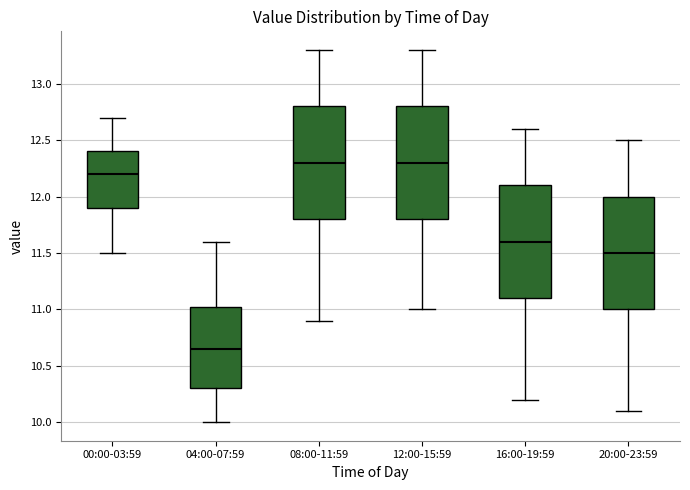

Where does the upper whisker of the box for 16:00-19:59 end on the y-axis? The values are not printed on the chart, so give them approximately, as read against the axis.

12.60